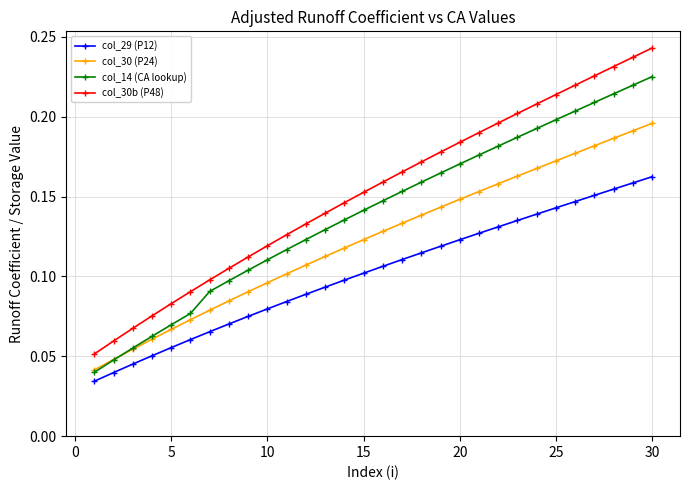

List the series in order of their peak value, lowest first.

col_29 (P12), col_30 (P24), col_14 (CA lookup), col_30b (P48)